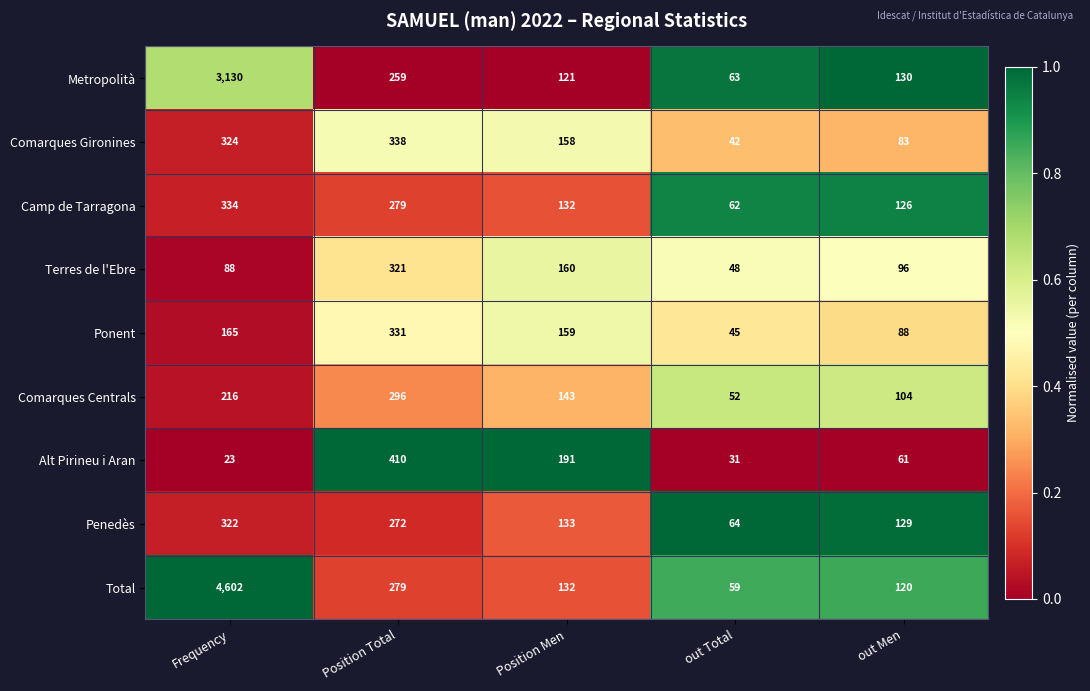

How many data points in Ponent are less than 159?

2